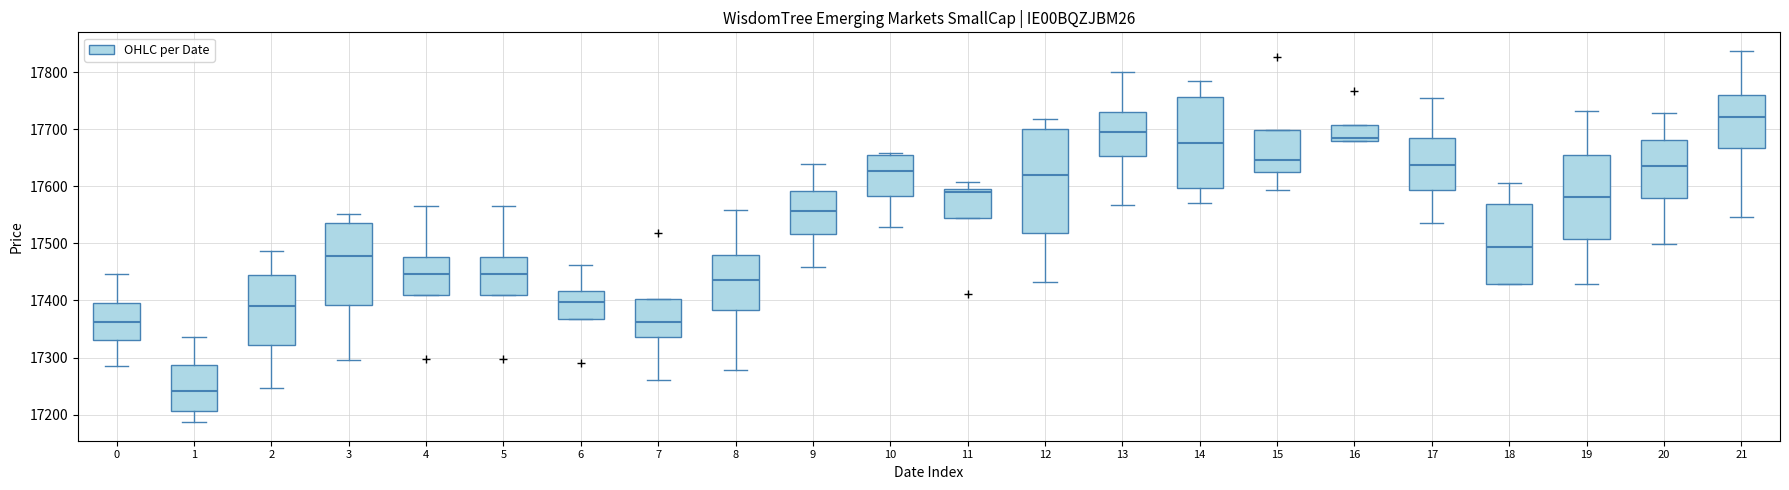

Where is the lower edge of the box at x = 8 on the y-axis? The values are not printed on the chart, so give them approximately, as read against the axis.

17380